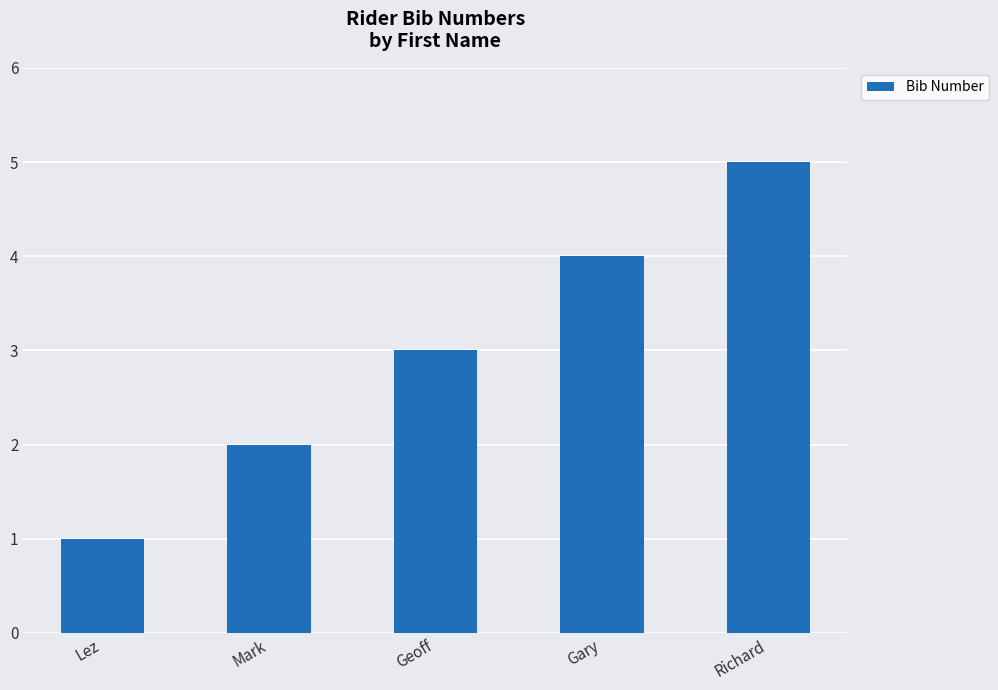

What is the maximum value shown in the chart?

5